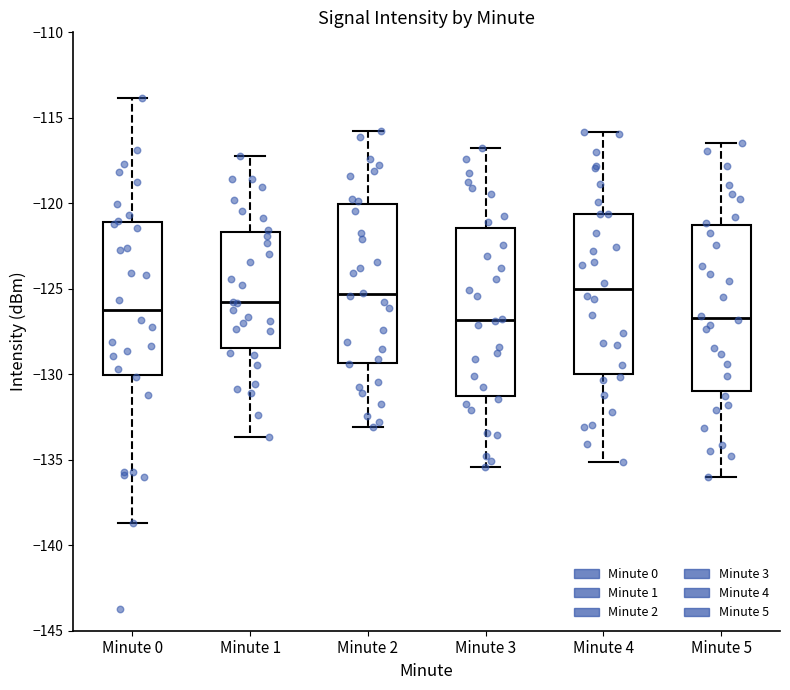

Reading left to right, transcribe this box plot: for each box, give where its median line is, the range the box spans, and where its two whiskers end, as read against the y-axis. The values are not printed on the chart, so give them approximately, as read against the axis.

Minute 0: median -126.0, box -130.0 to -121.0, whiskers -138.5 to -114.0
Minute 1: median -126.0, box -128.5 to -121.5, whiskers -133.5 to -117.0
Minute 2: median -125.5, box -129.5 to -120.0, whiskers -133.0 to -116.0
Minute 3: median -127.0, box -131.5 to -121.5, whiskers -135.5 to -117.0
Minute 4: median -125.0, box -130.0 to -120.5, whiskers -135.0 to -116.0
Minute 5: median -126.5, box -131.0 to -121.5, whiskers -136.0 to -116.5